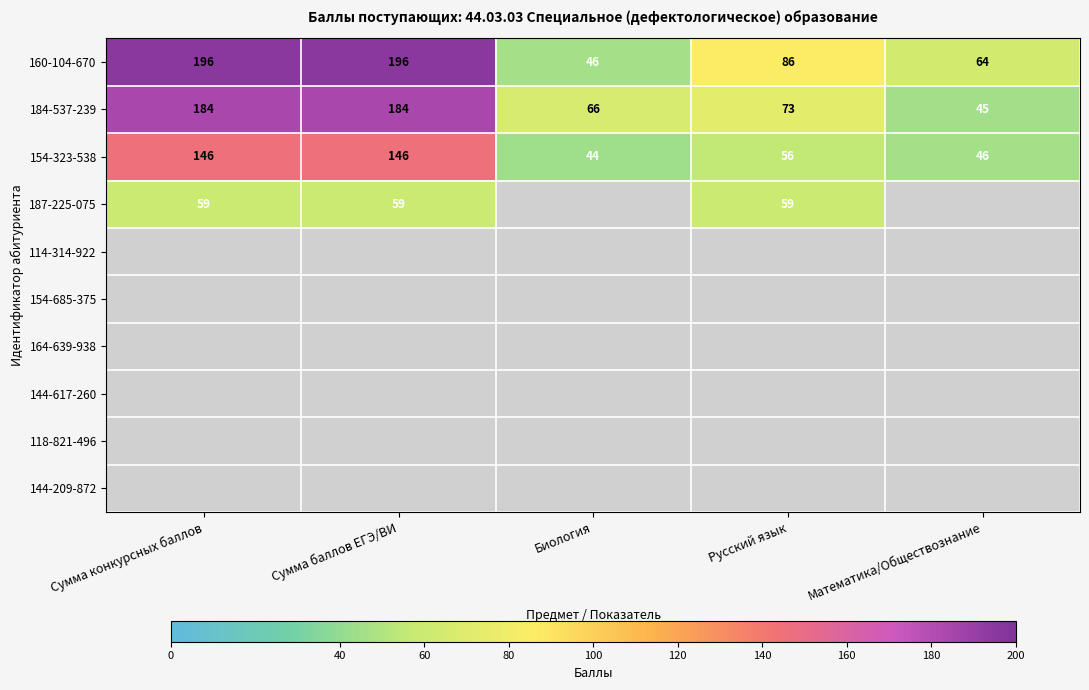

Which label corresponds to the smallest value in the chart?

Биология